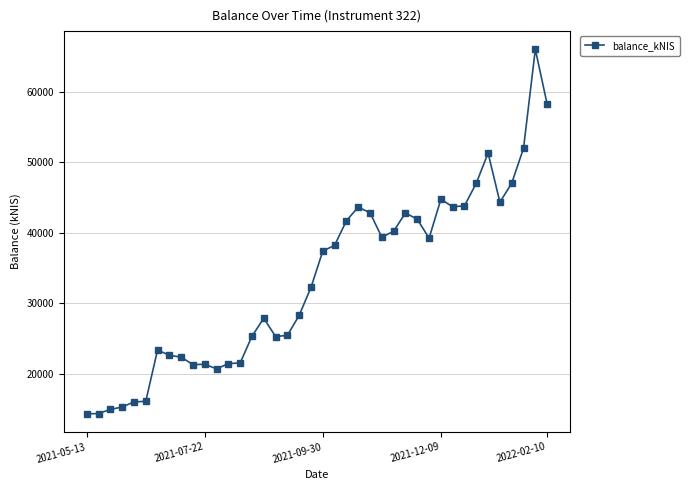

What is the sum of all values?

1335286.4